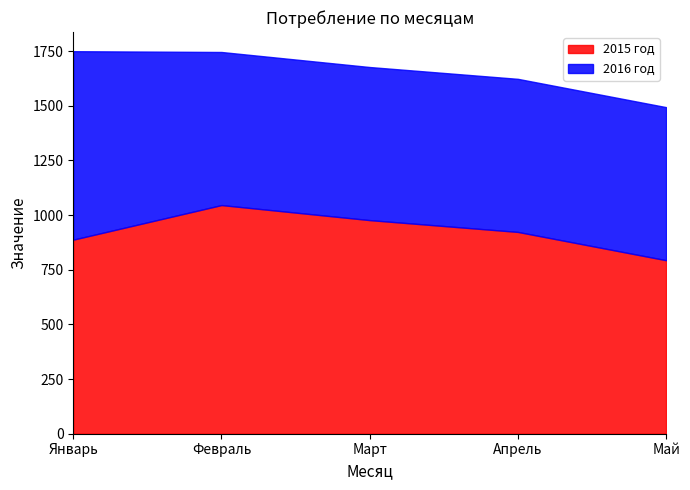

True or false: 2016 год and 2015 год cross at least once.

False